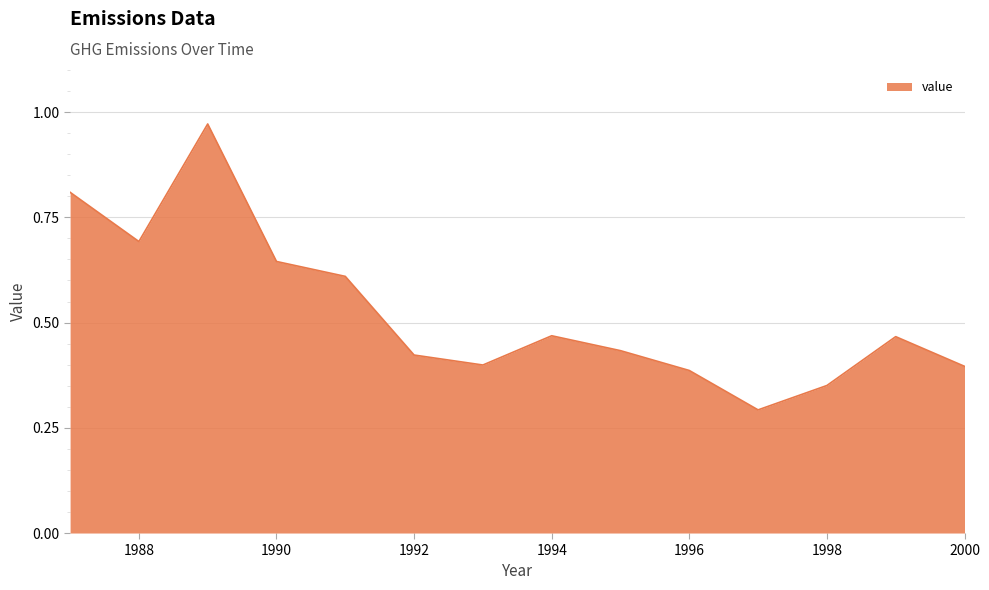

What is the minimum value shown in the chart?

0.3